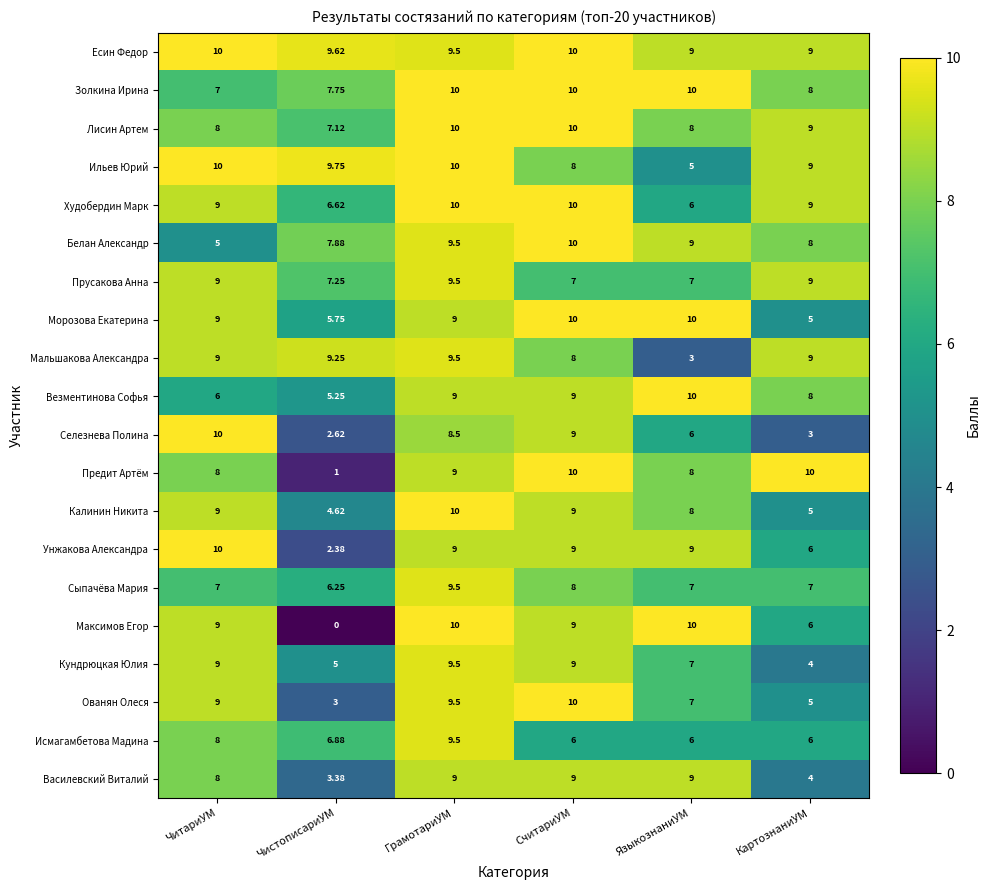

How many distinct data groups are displayed?

20